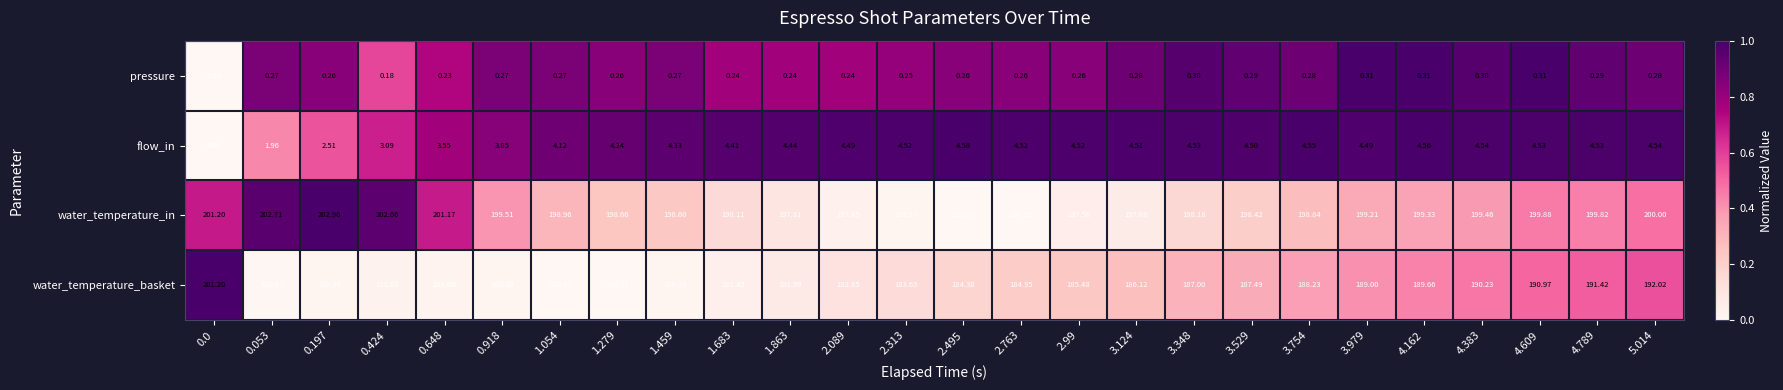

How many data points in pressure are above 0?

25